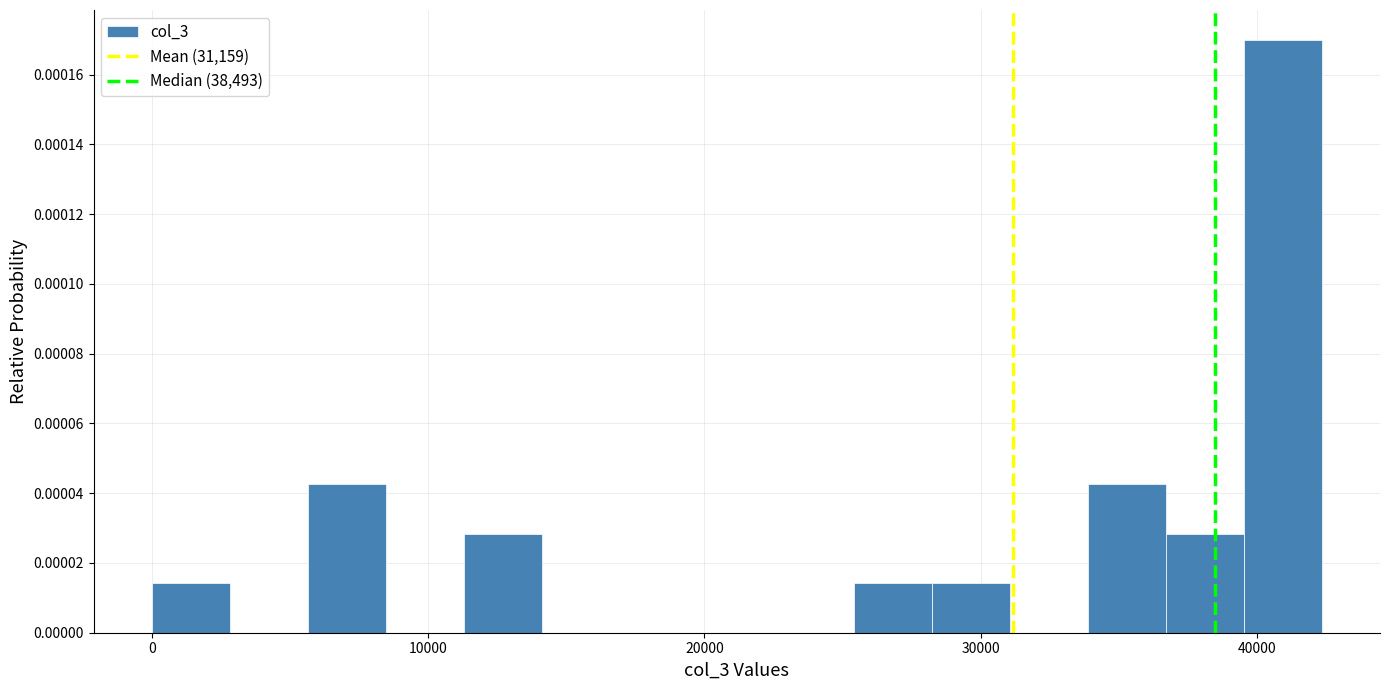

Read against the x-axis, roughly where is the centre of the tallest bar?

41000